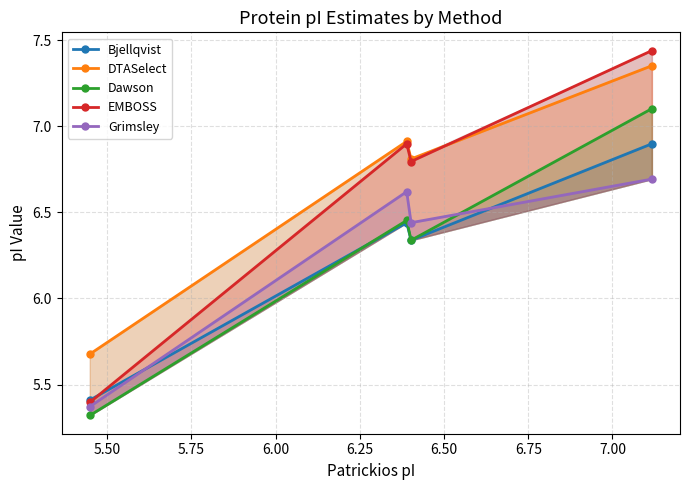

The value of DTASelect at 5.50 is 1.4. True or false?

False